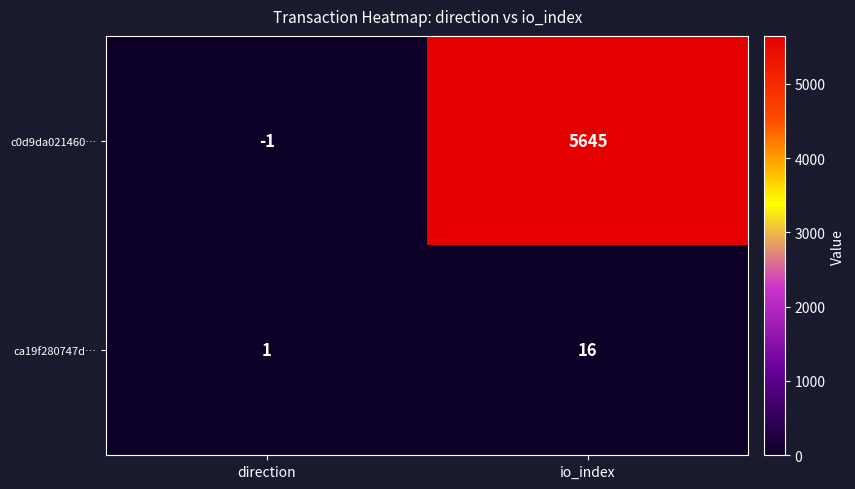

Where is c0d9da021460… nearest to the value 2822?

direction